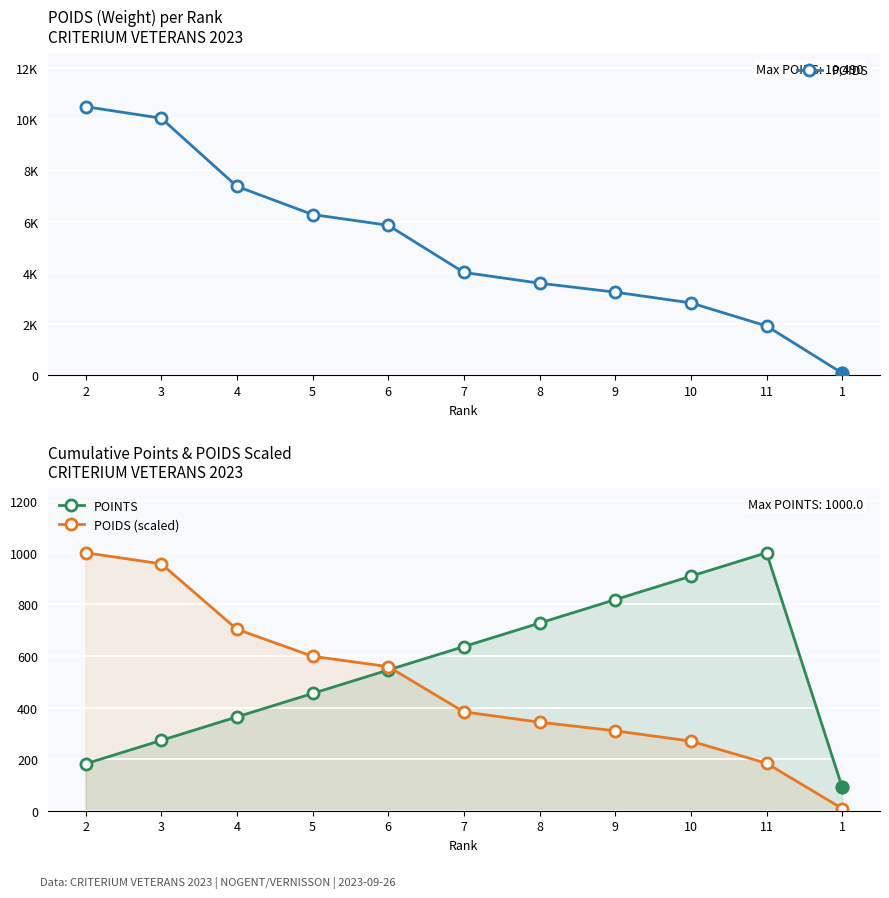

Which series has the widest spread of Y values?

POIDS